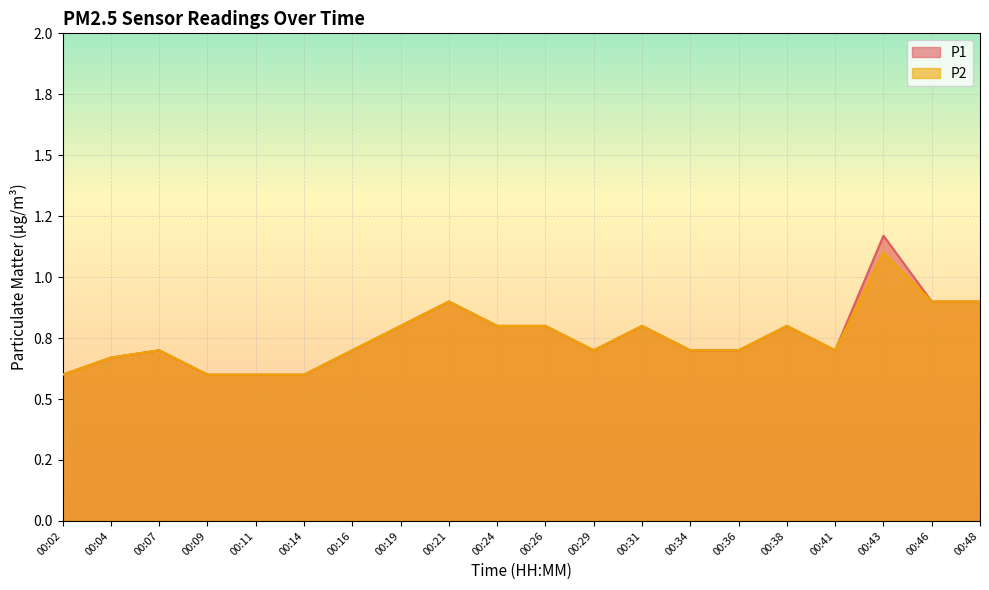

Which category has the lowest value in the P2 series?

00:02